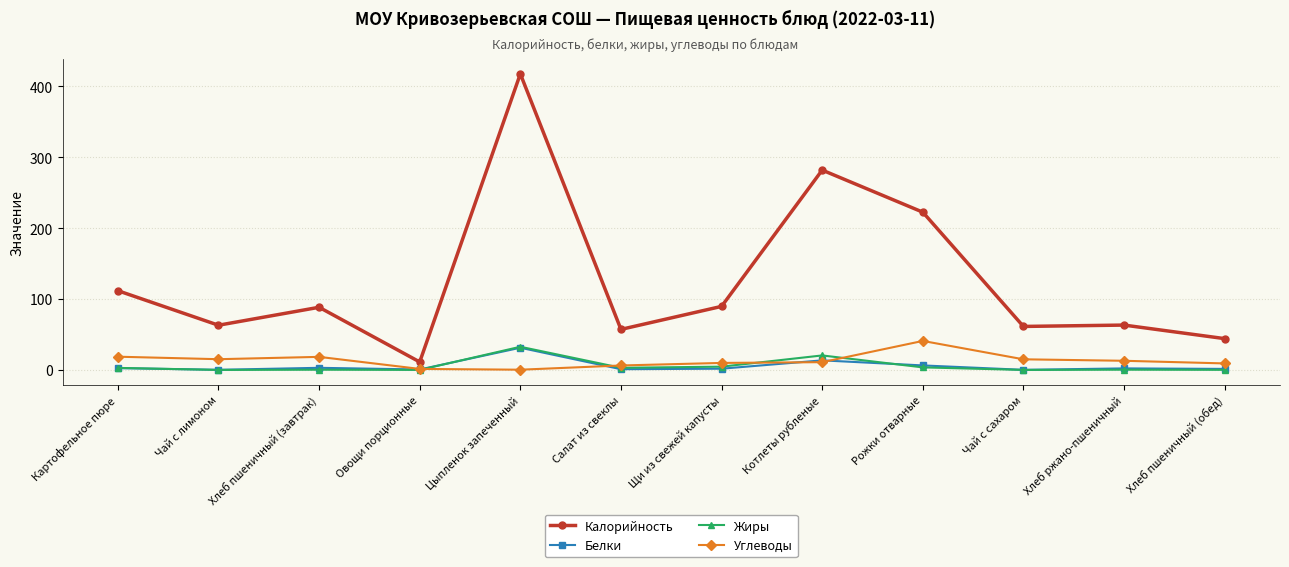

Which series has the widest spread of values?

Калорийность